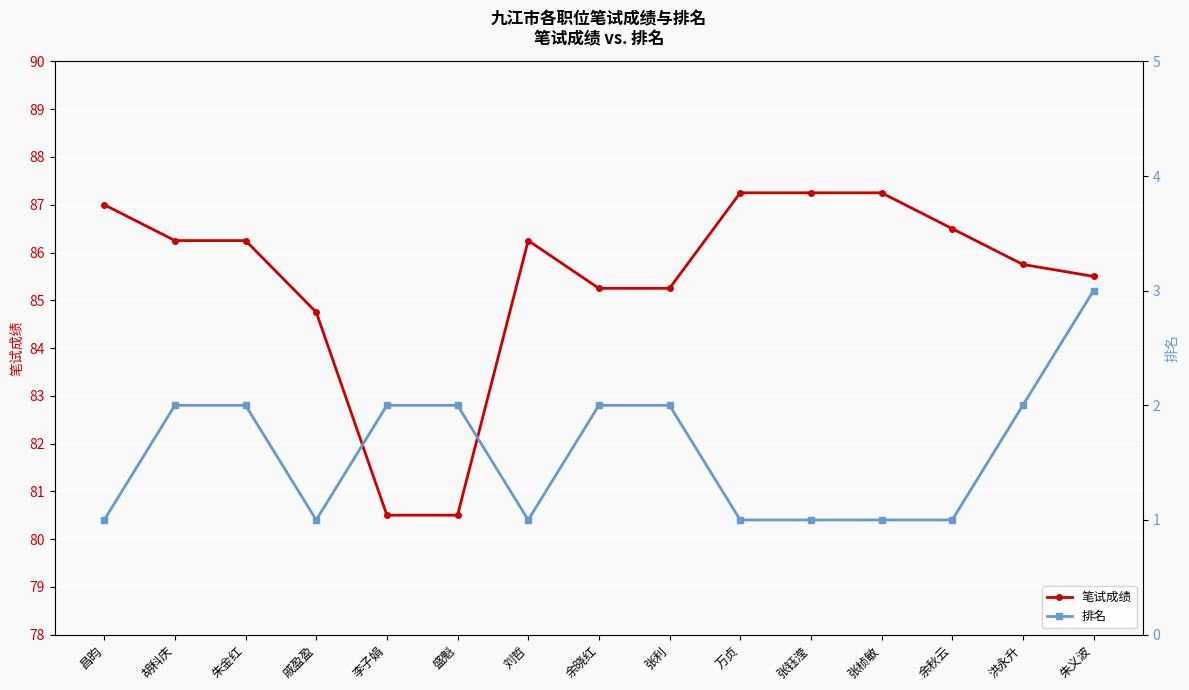

What value does the 排名 series have at 万贞?

1.0